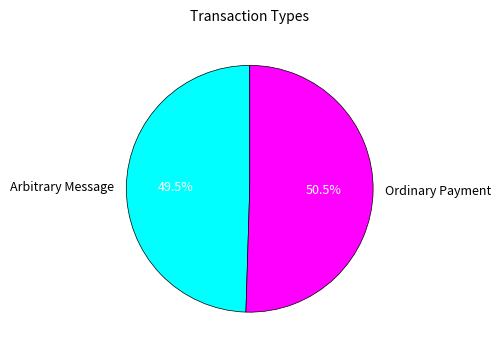

To the nearest percent, what is the difference between the Arbitrary Message and Ordinary Payment slice percentages?

1%